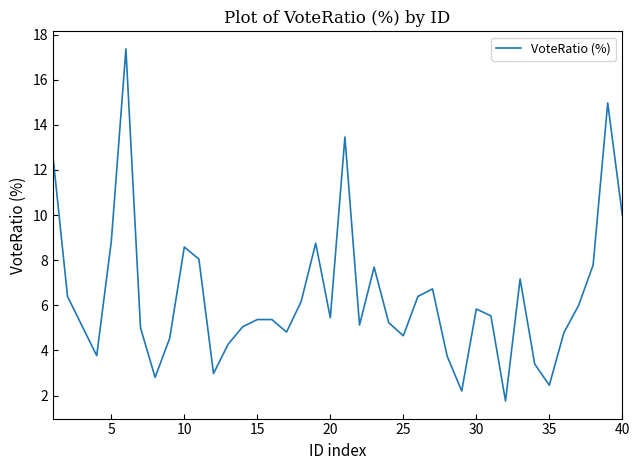

What is the maximum value shown in the chart?

17.4